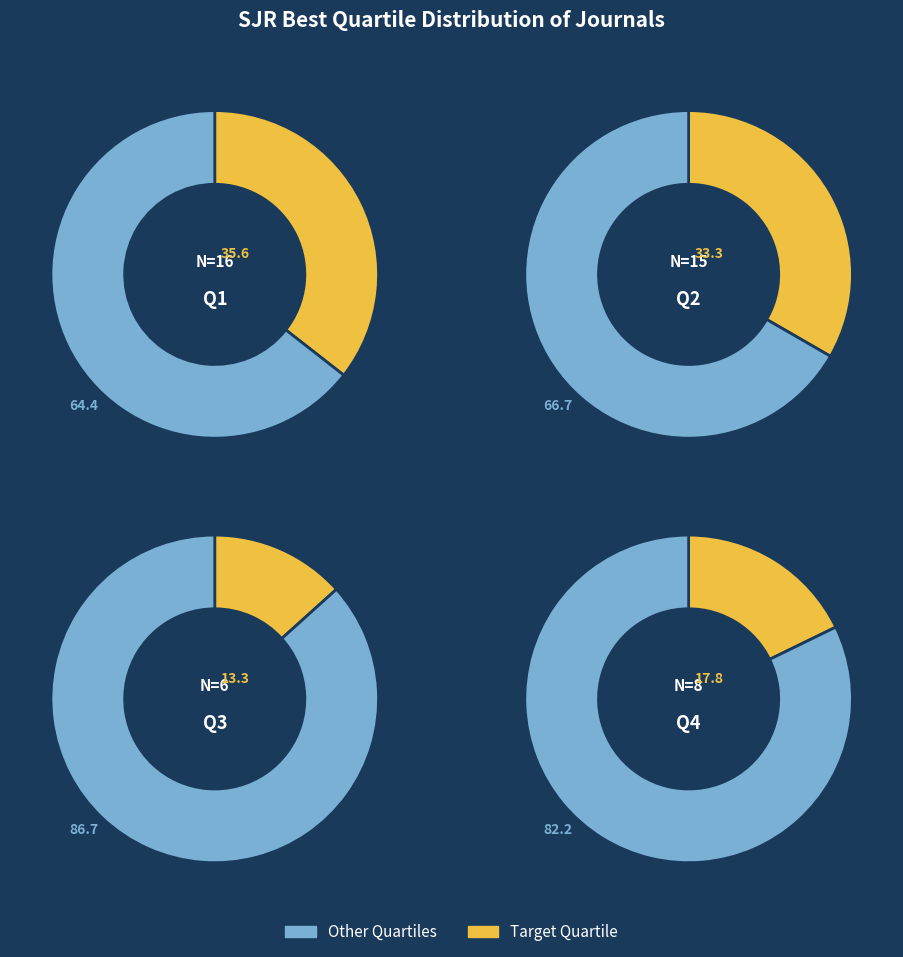

To the nearest percent, what portion does Q1 represent?

36%